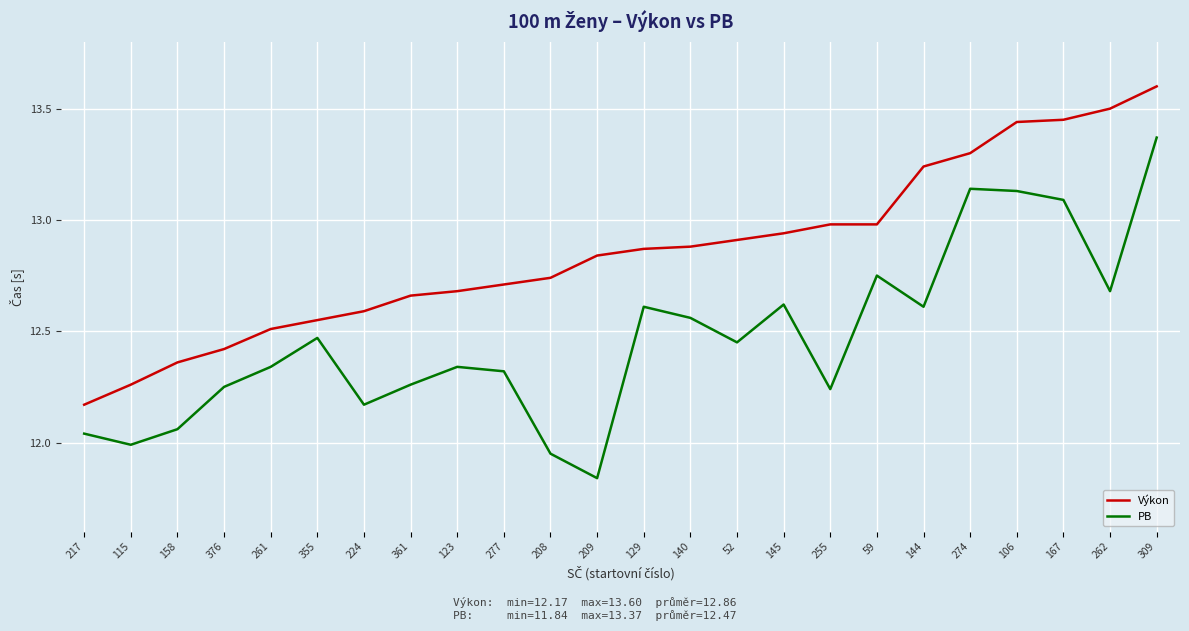

Where does the PB series first go above 12?

217